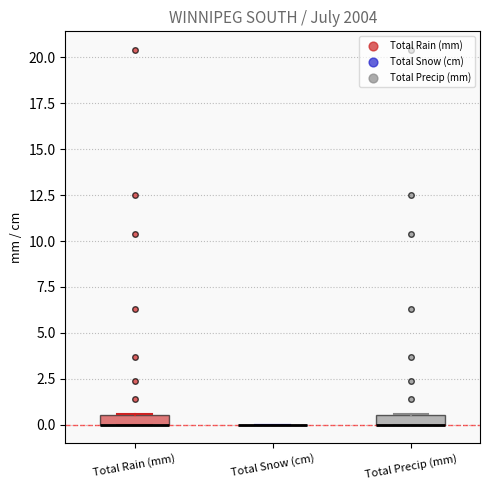

Where is the lower edge of the box for Total Precip (mm) on the y-axis? The values are not printed on the chart, so give them approximately, as read against the axis.

0.0